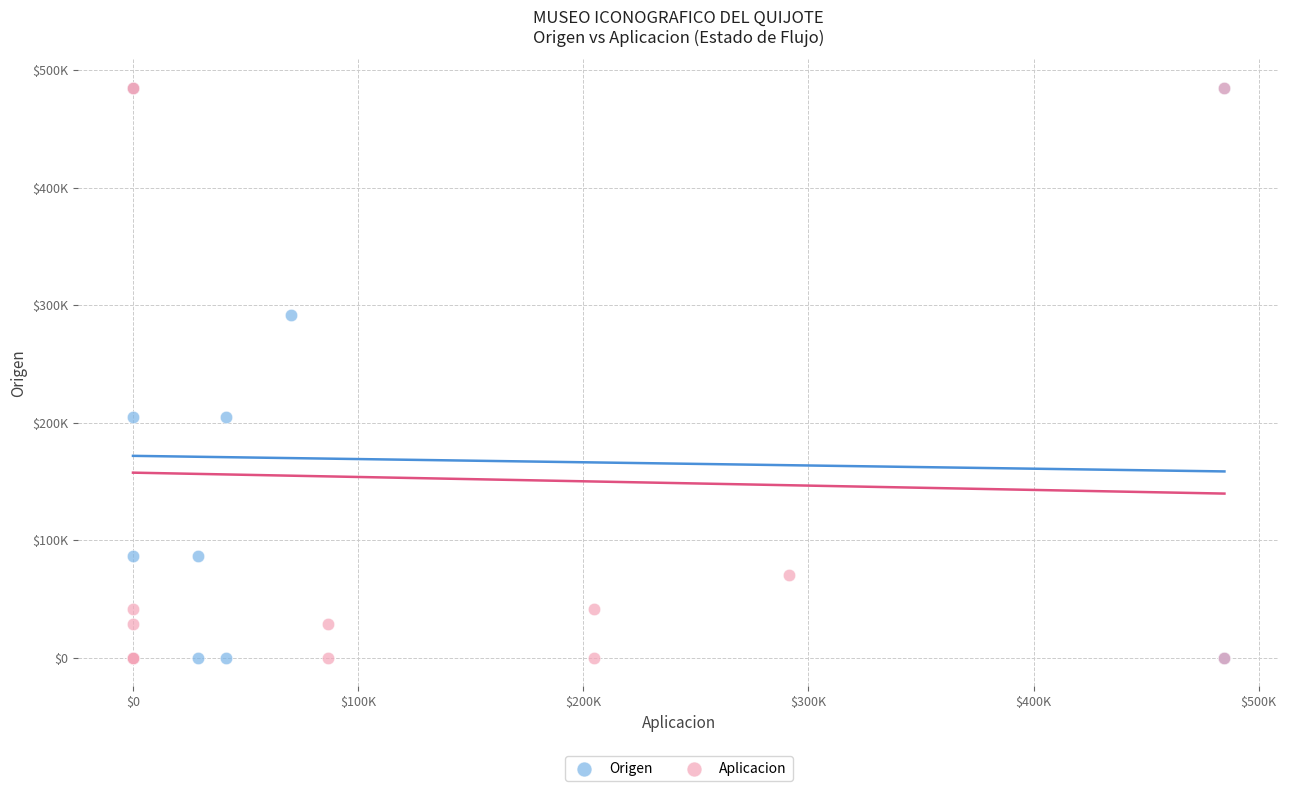

What are all the series names shown in the legend?

Origen, Aplicacion